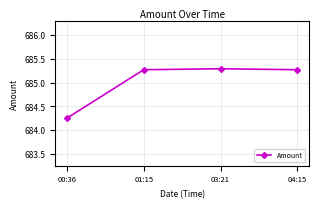

How many distinct data groups are displayed?

1